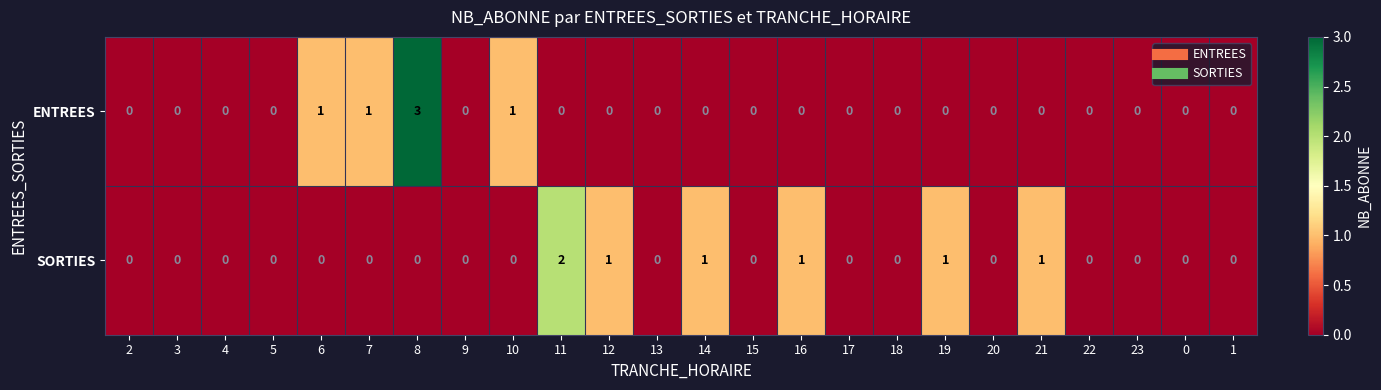

Which series has the largest total across all categories?

SORTIES